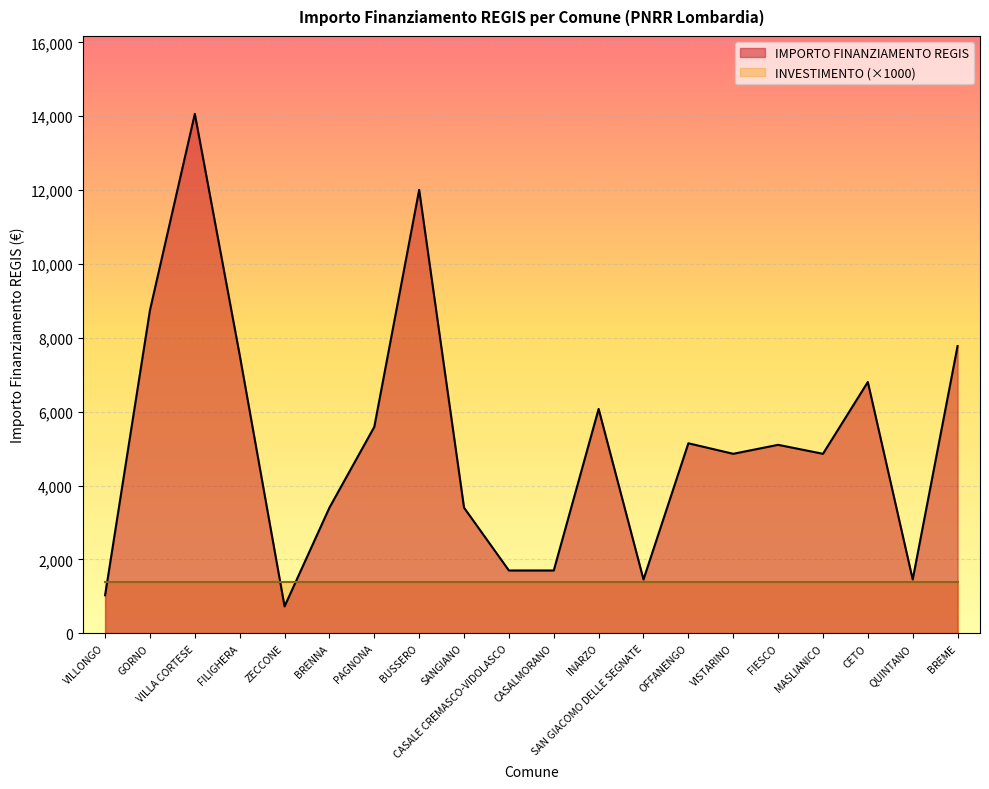

True or false: the data shows 2282 at CASALE CREMASCO-VIDOLASCO.

False